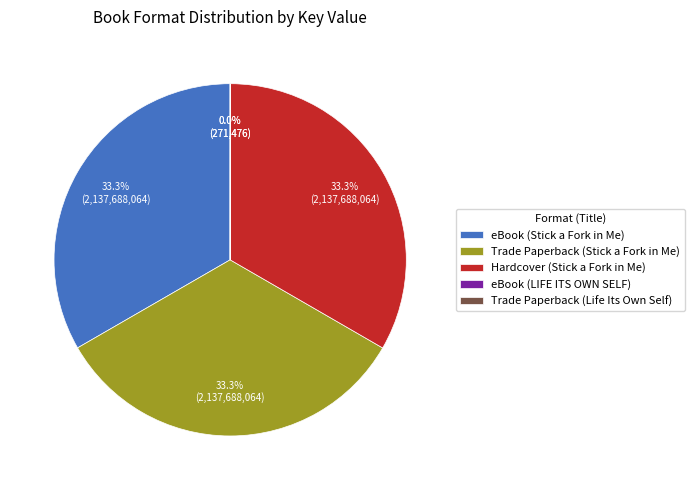

What portion of the pie excludes Trade Paperback (Stick a Fork in Me)?

66.7%